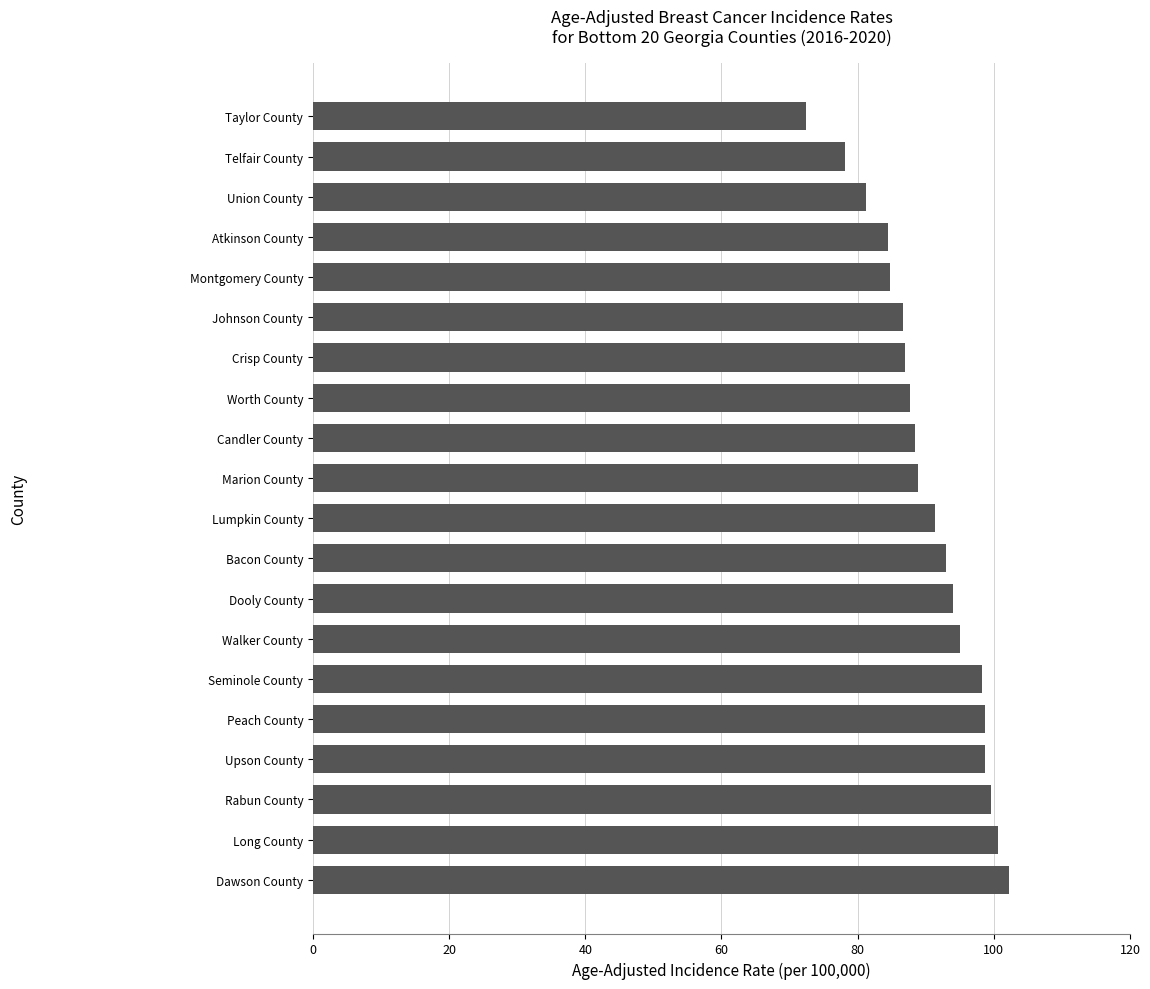

The value at Taylor County is 108.3. True or false?

False